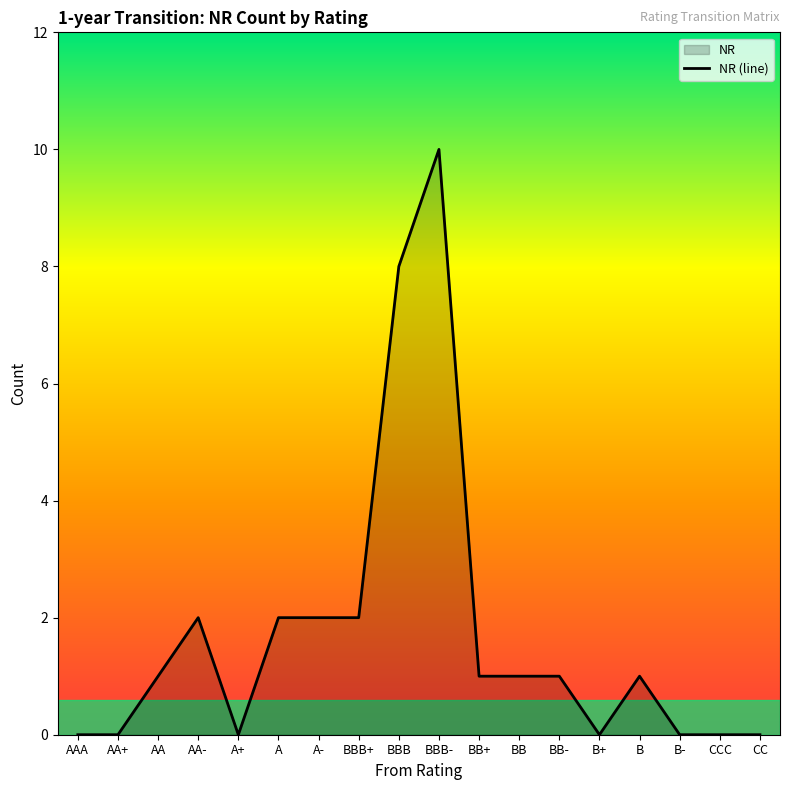

What is the label of the 14th point from the right?

A+